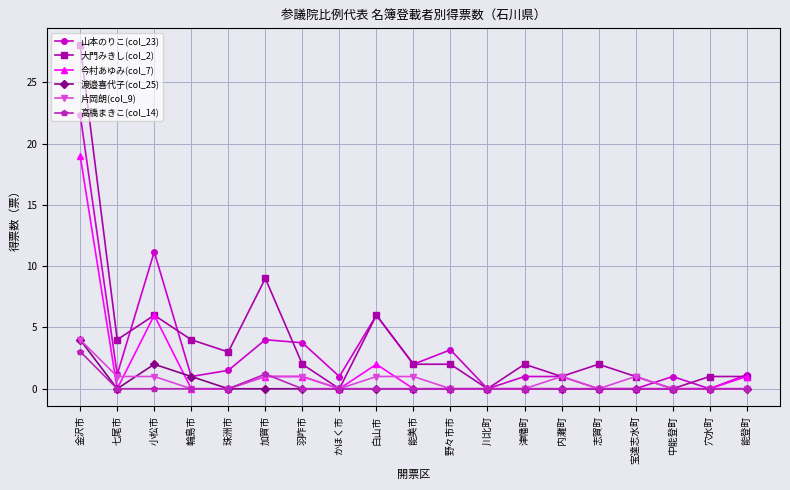

At which category does the chart reach its peak across all series?

金沢市